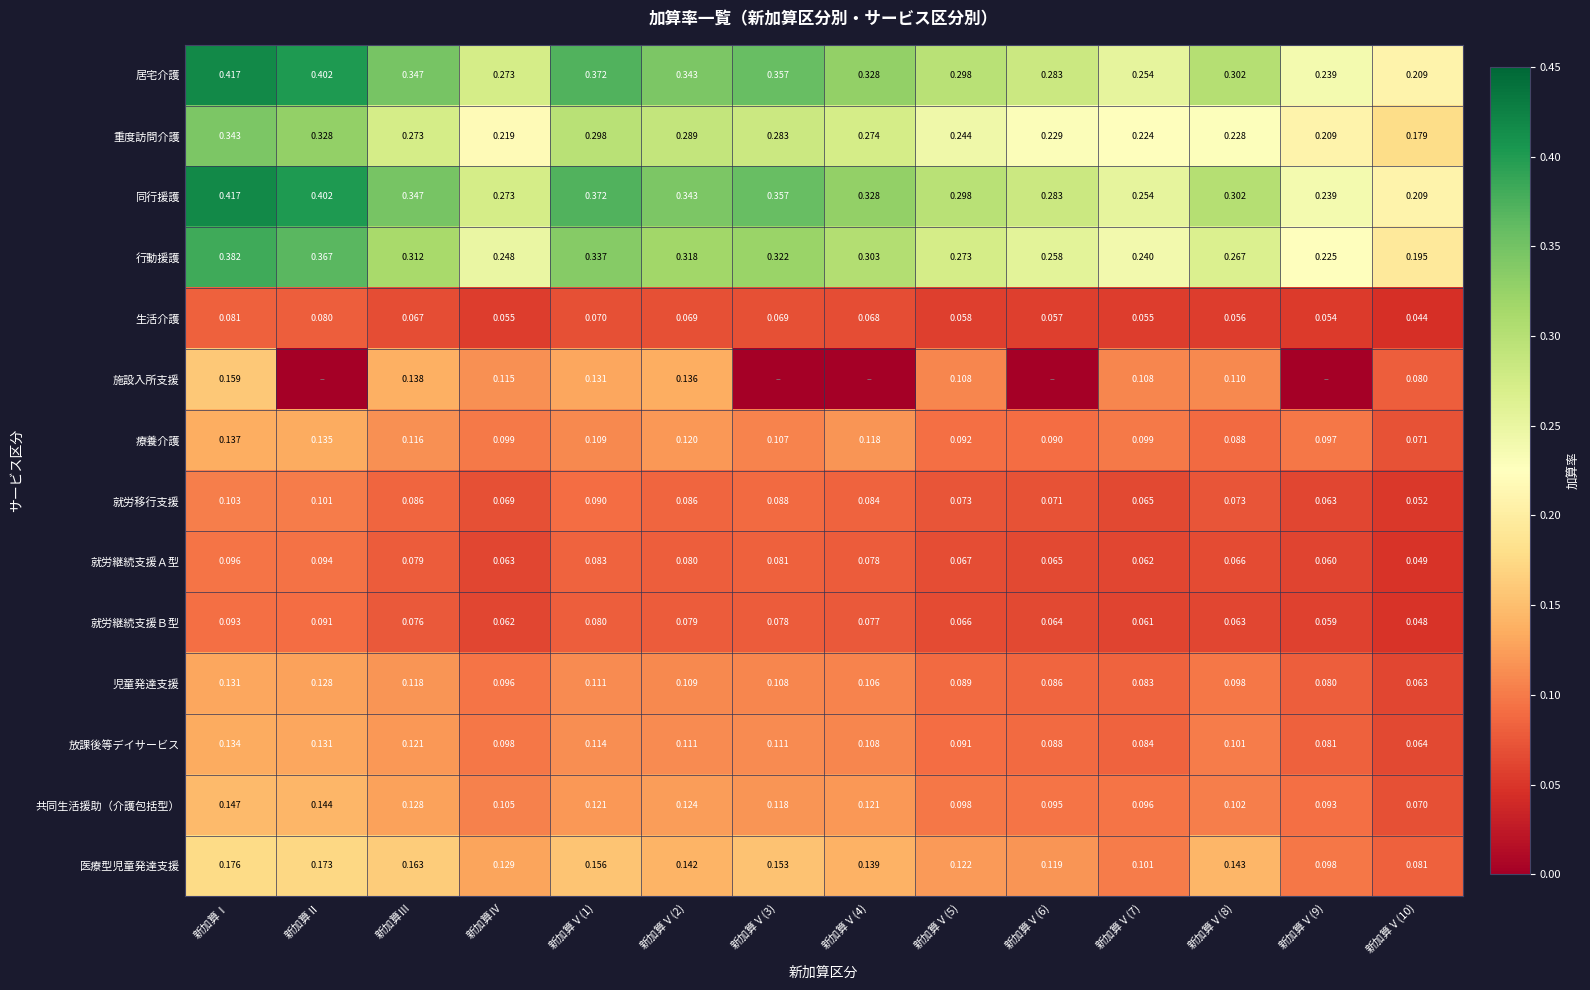

Which category has the highest value in the 共同生活援助（介護包括型） series?

新加算Ⅰ